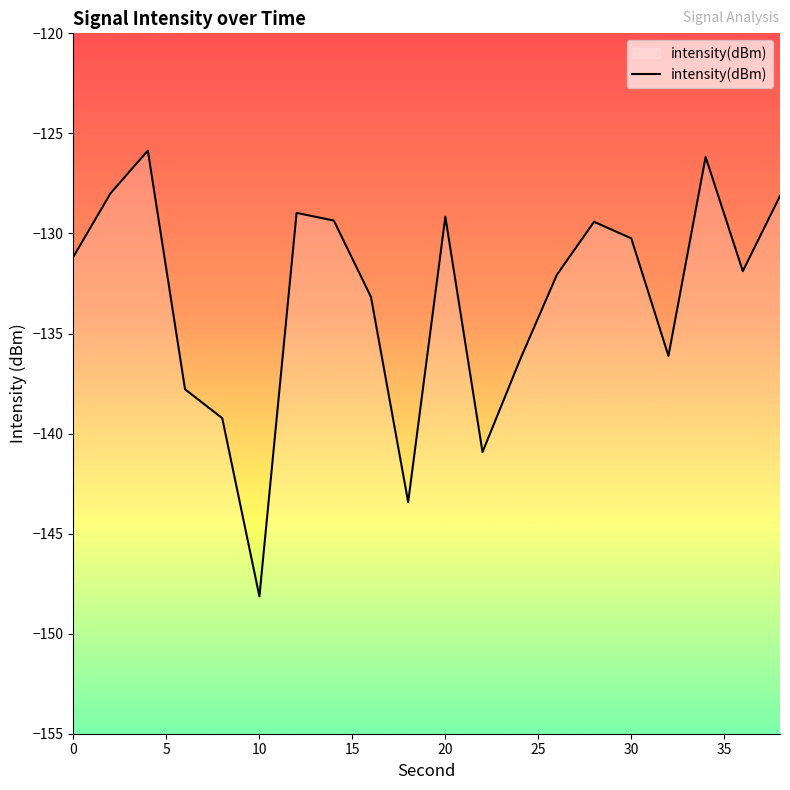

What is the greatest value displayed?

-125.9